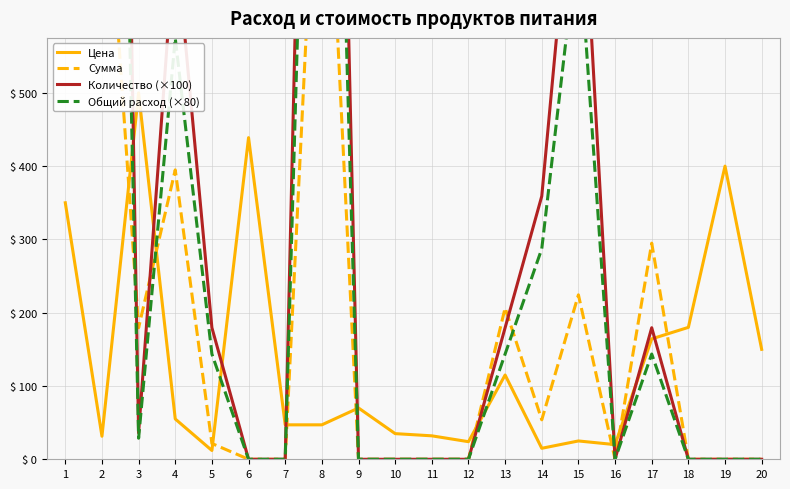

At 9, list the series in order from largest to smallest.

Цена, Сумма, Количество (×100), Общий расход (×80)